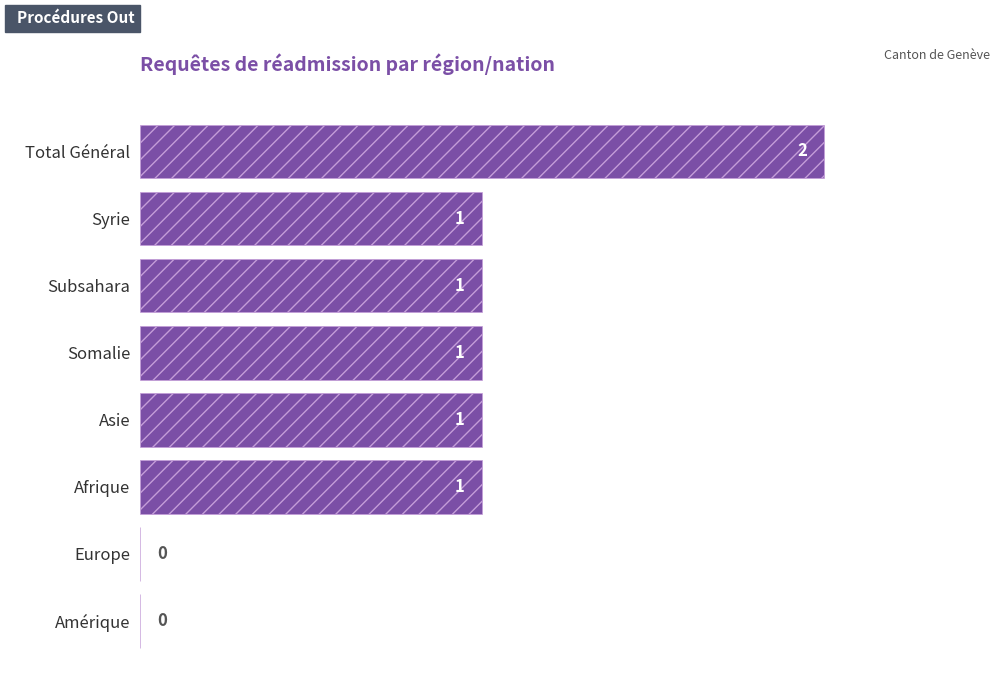

Approximately how many times larger is the value at Afrique compared to Somalie?

1.0